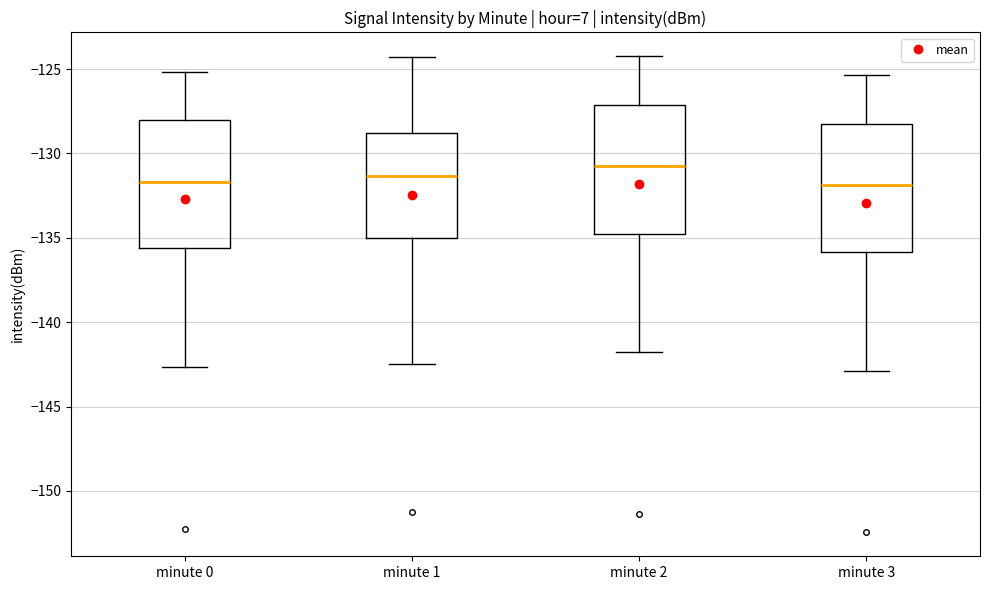

Reading left to right, transcribe this box plot: for each box, give where its median line is, the range the box spans, and where its two whiskers end, as read against the y-axis. The values are not printed on the chart, so give them approximately, as read against the axis.

minute 0: median -131.5, box -135.5 to -128.0, whiskers -142.5 to -125.0
minute 1: median -131.5, box -135.0 to -129.0, whiskers -142.5 to -124.5
minute 2: median -130.5, box -135.0 to -127.0, whiskers -142.0 to -124.0
minute 3: median -132.0, box -136.0 to -128.0, whiskers -143.0 to -125.5